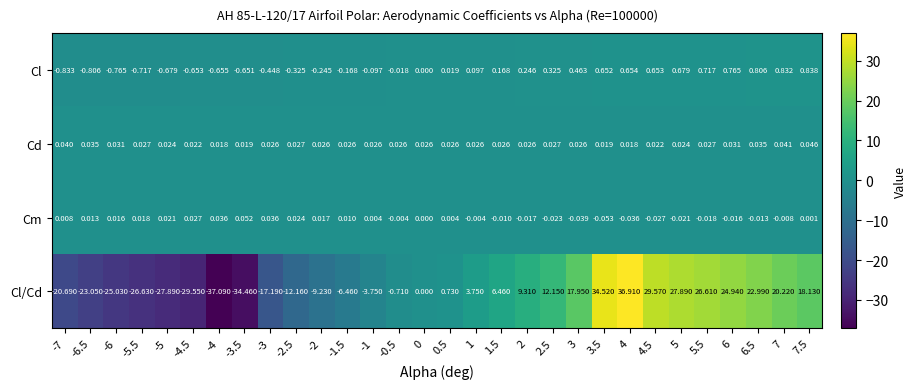

Is the value of Cl at -3.5 greater than the value of Cm at -7?

No